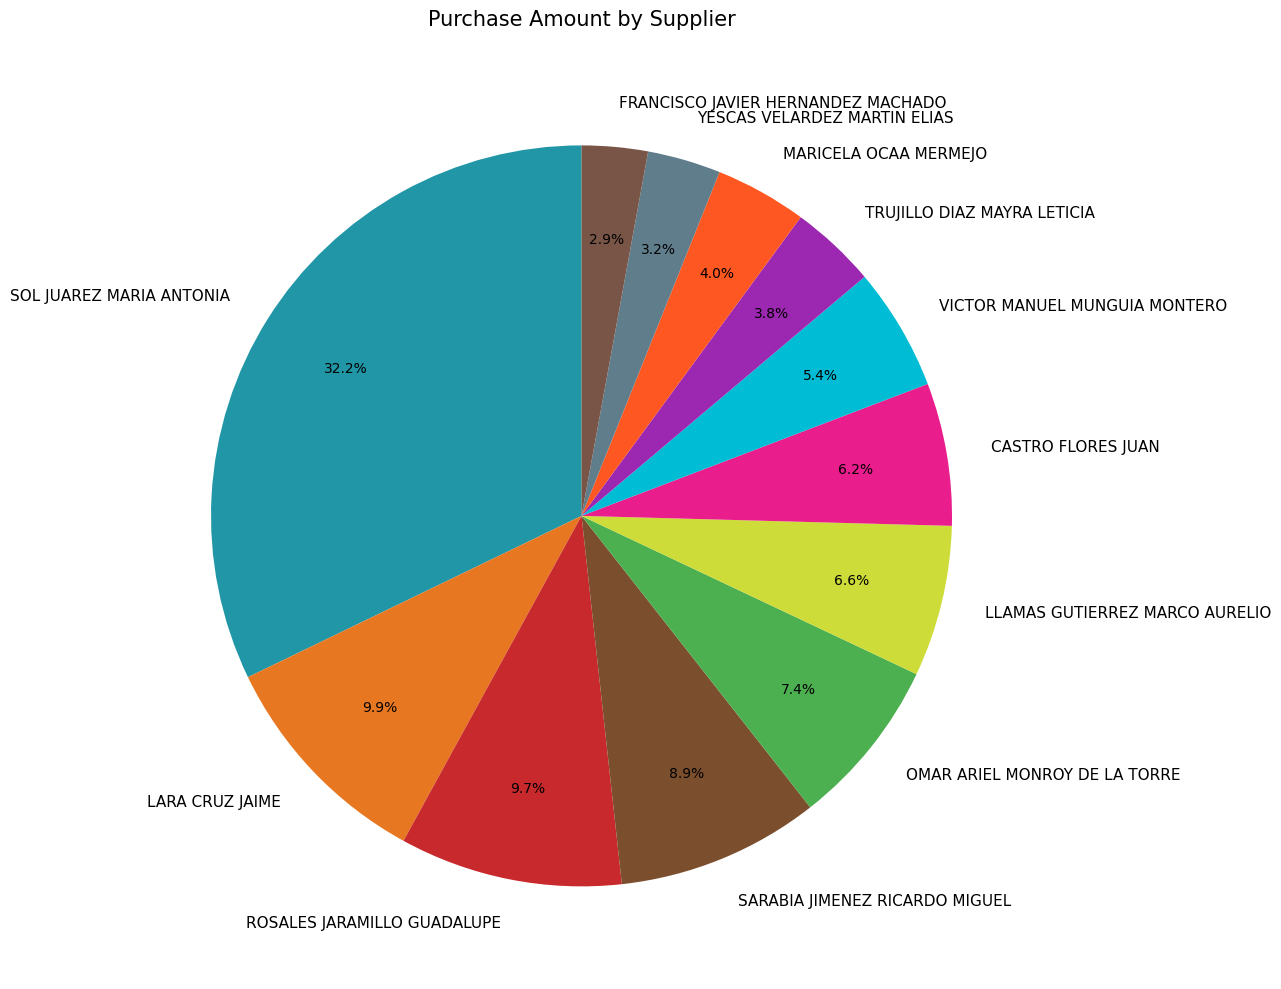

How many slices are in this pie chart?

12